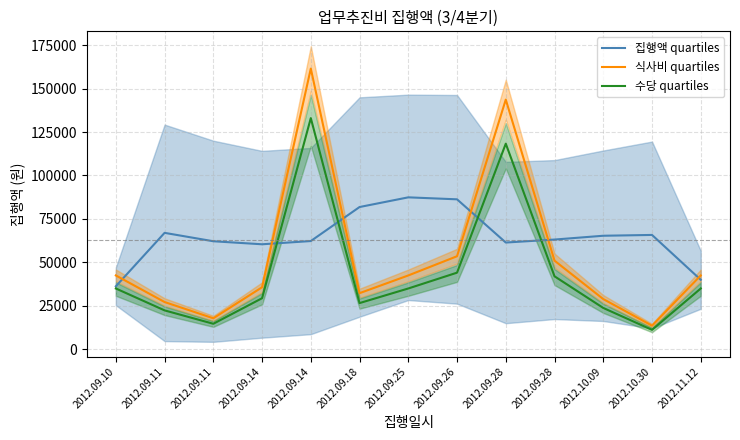

How many intersections are there between 집행액 quartiles and 식사비 quartiles?

6